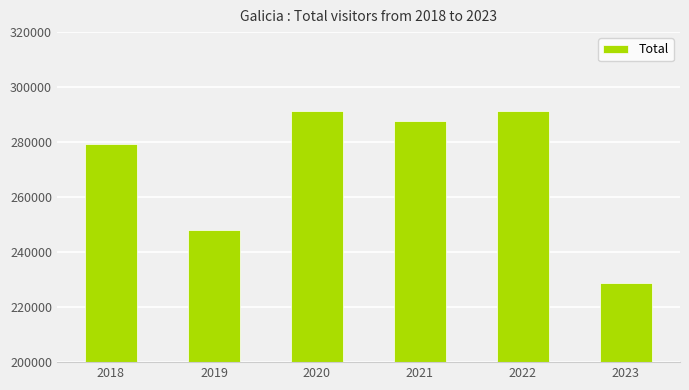

Read the value at 2020.

291452